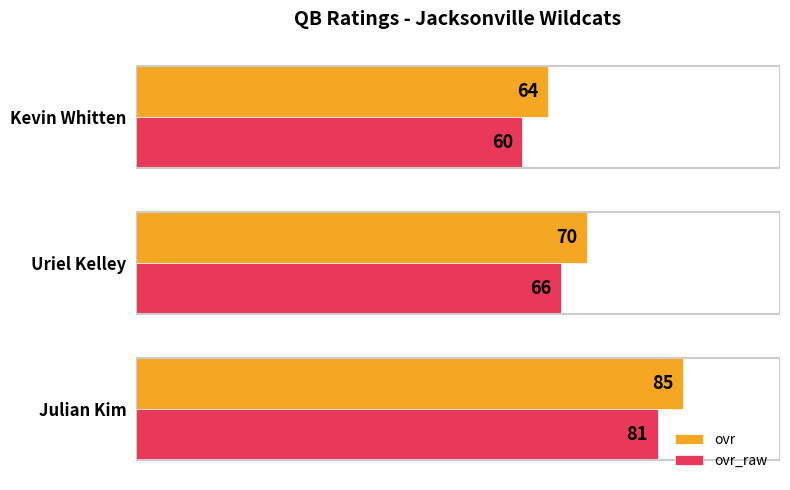

What is the smallest value displayed?

60